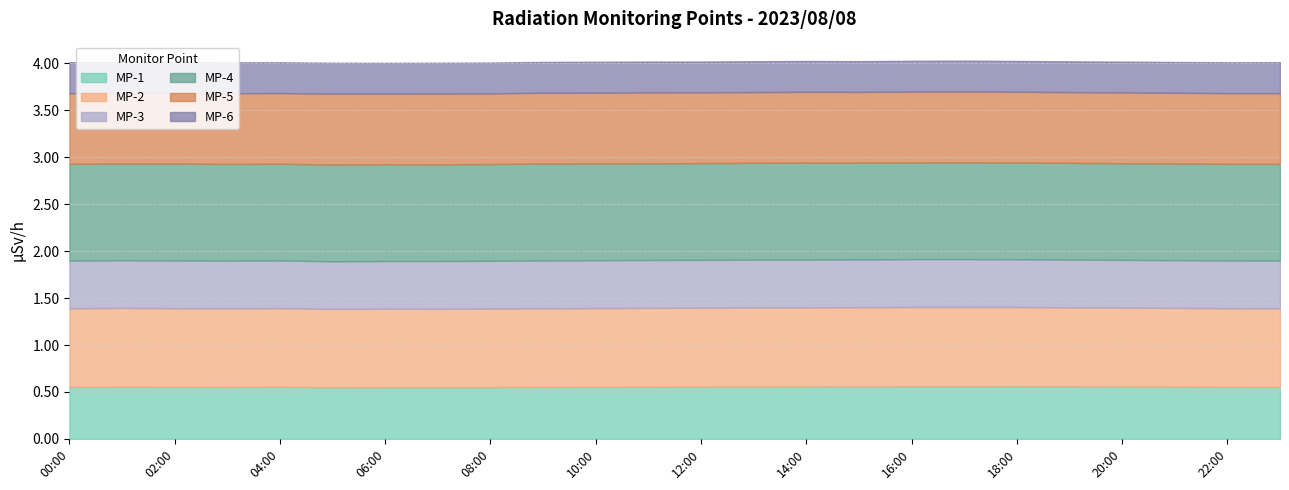

Is it true that MP-1 equals 0.8 at 08:00?

False